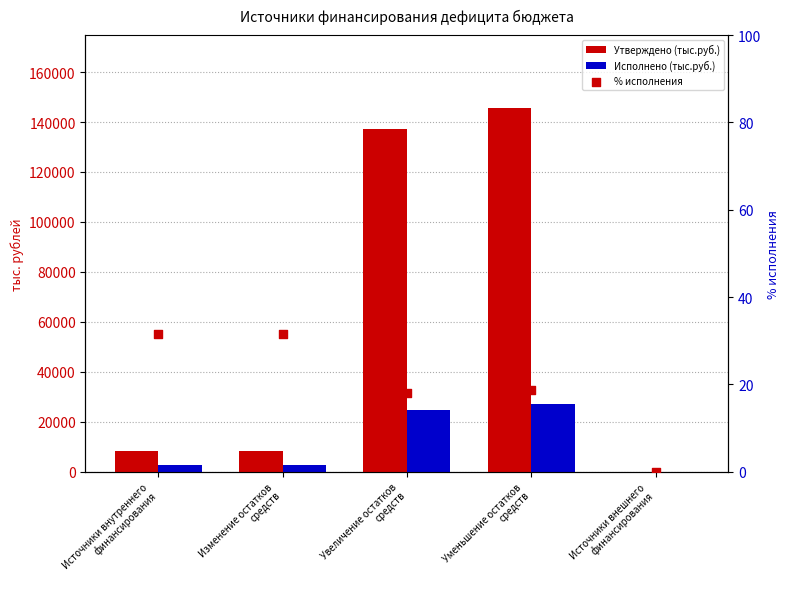

Which series has the largest Y range (max minus min)?

Утверждено (тыс.руб.)